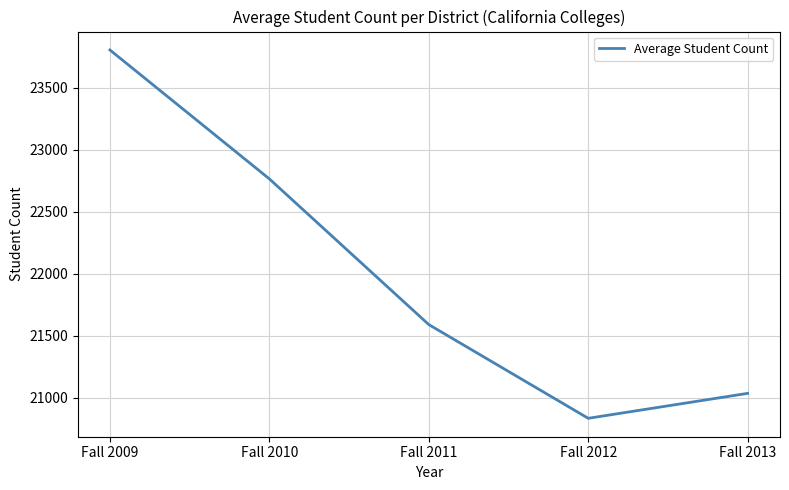

At which category does the chart reach its minimum across all series?

Fall 2012